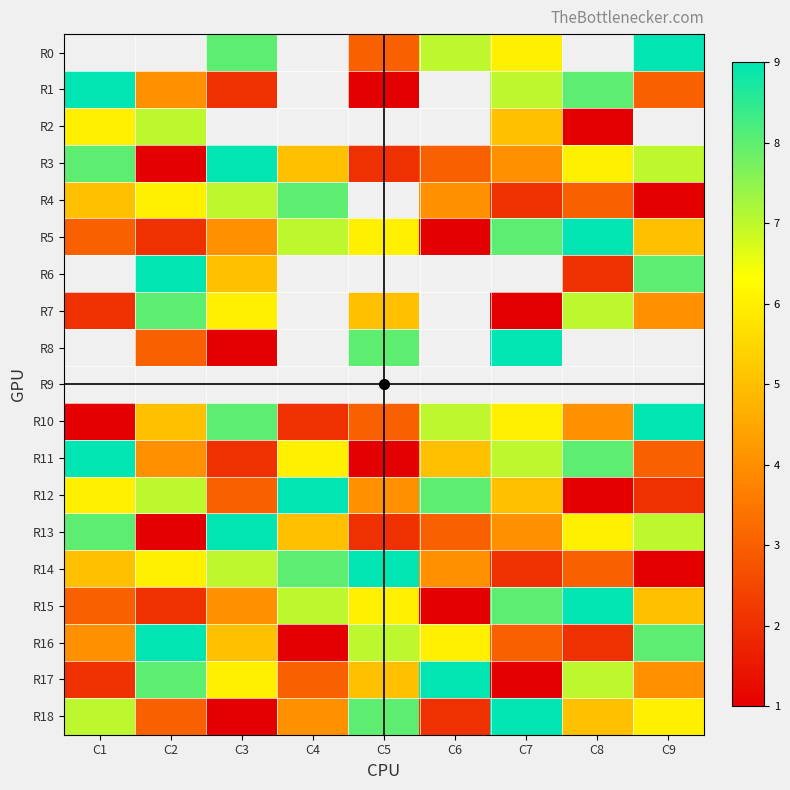

Read the R0 value at C9.

9.0